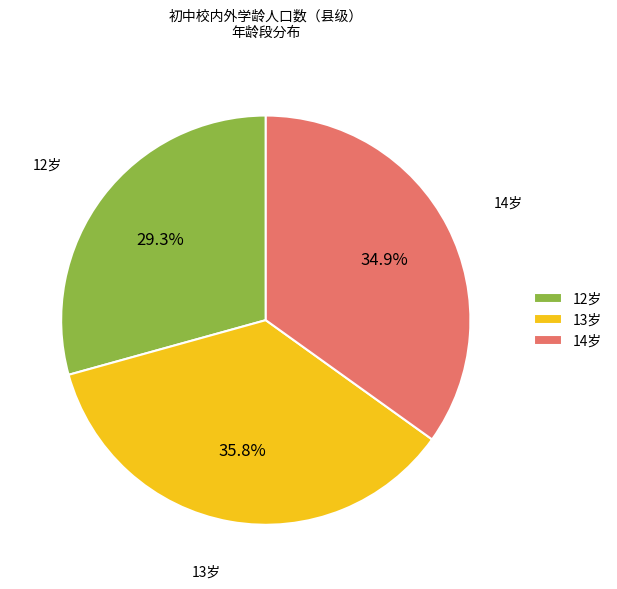

To the nearest percent, what is the average slice percentage?

33%